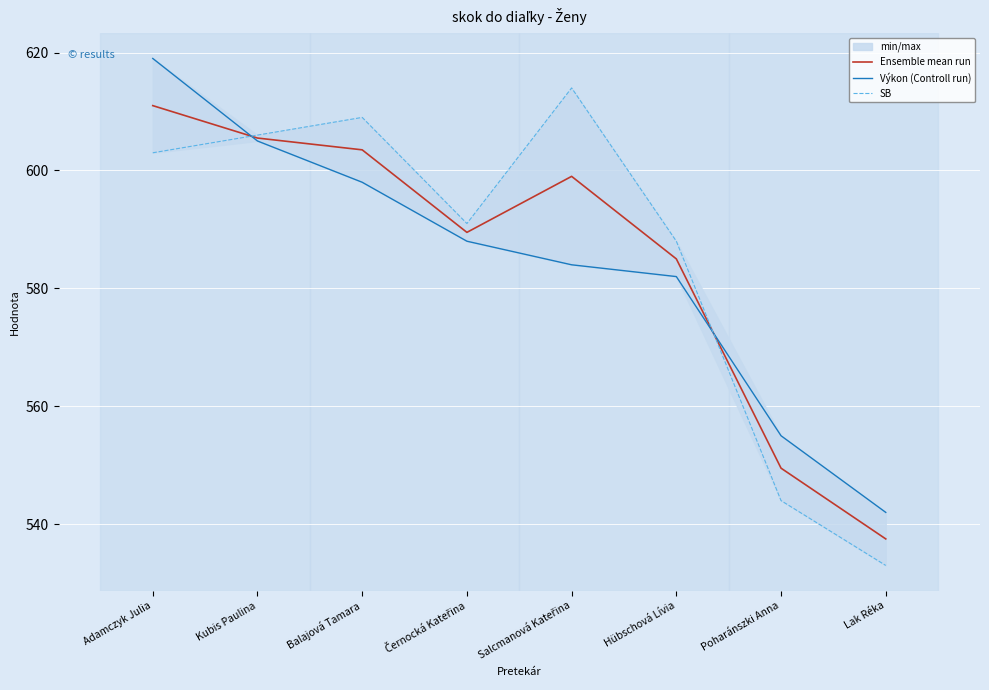

Rank the series at Balajová Tamara from lowest to highest value.

Výkon (Controll run), Ensemble mean run, SB